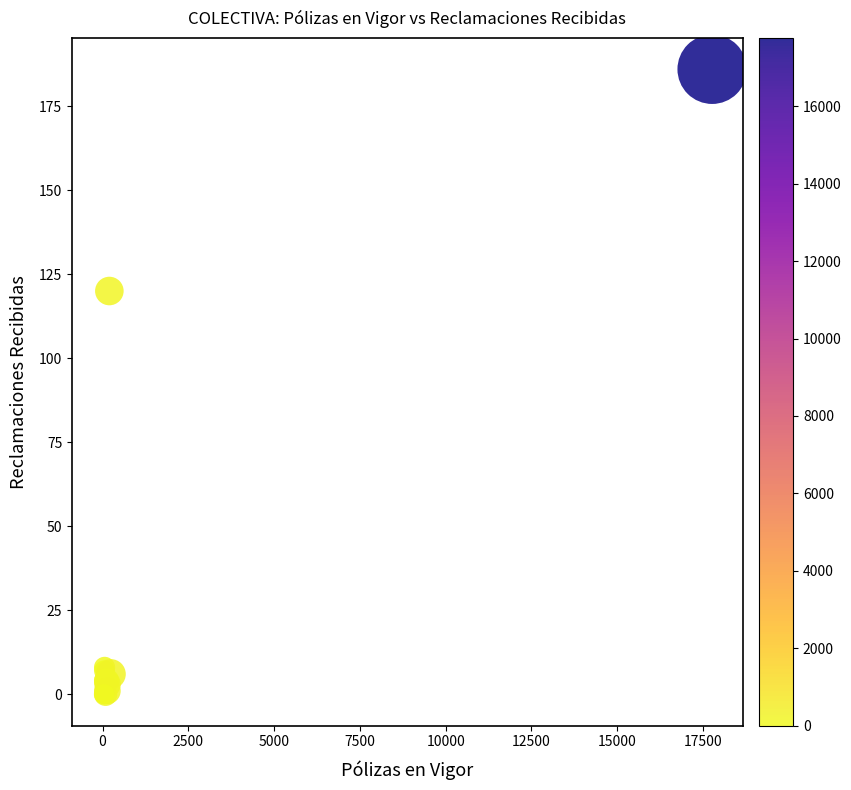

What Y value in the scatter plot is closest to 93?

120